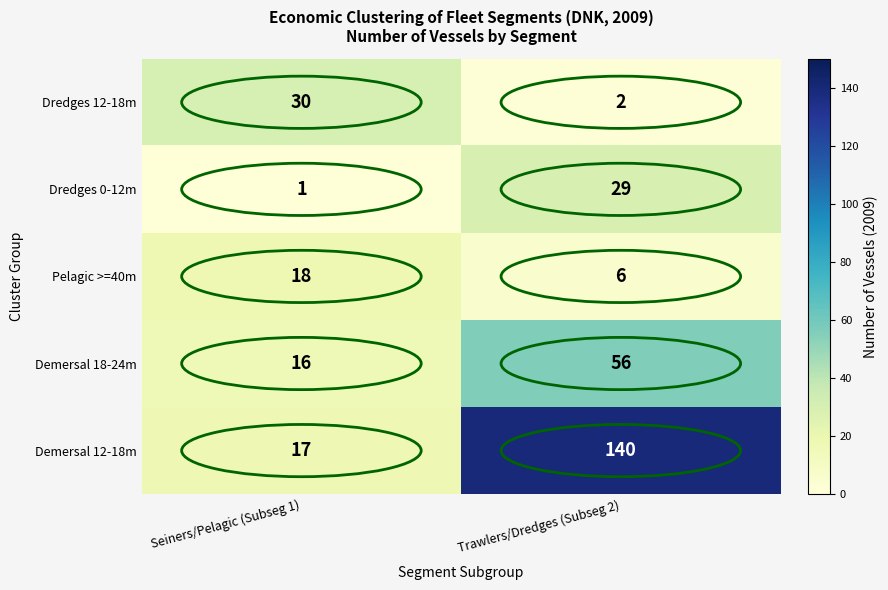

What is the total value across all series at Trawlers/Dredges (Subseg 2)?

233